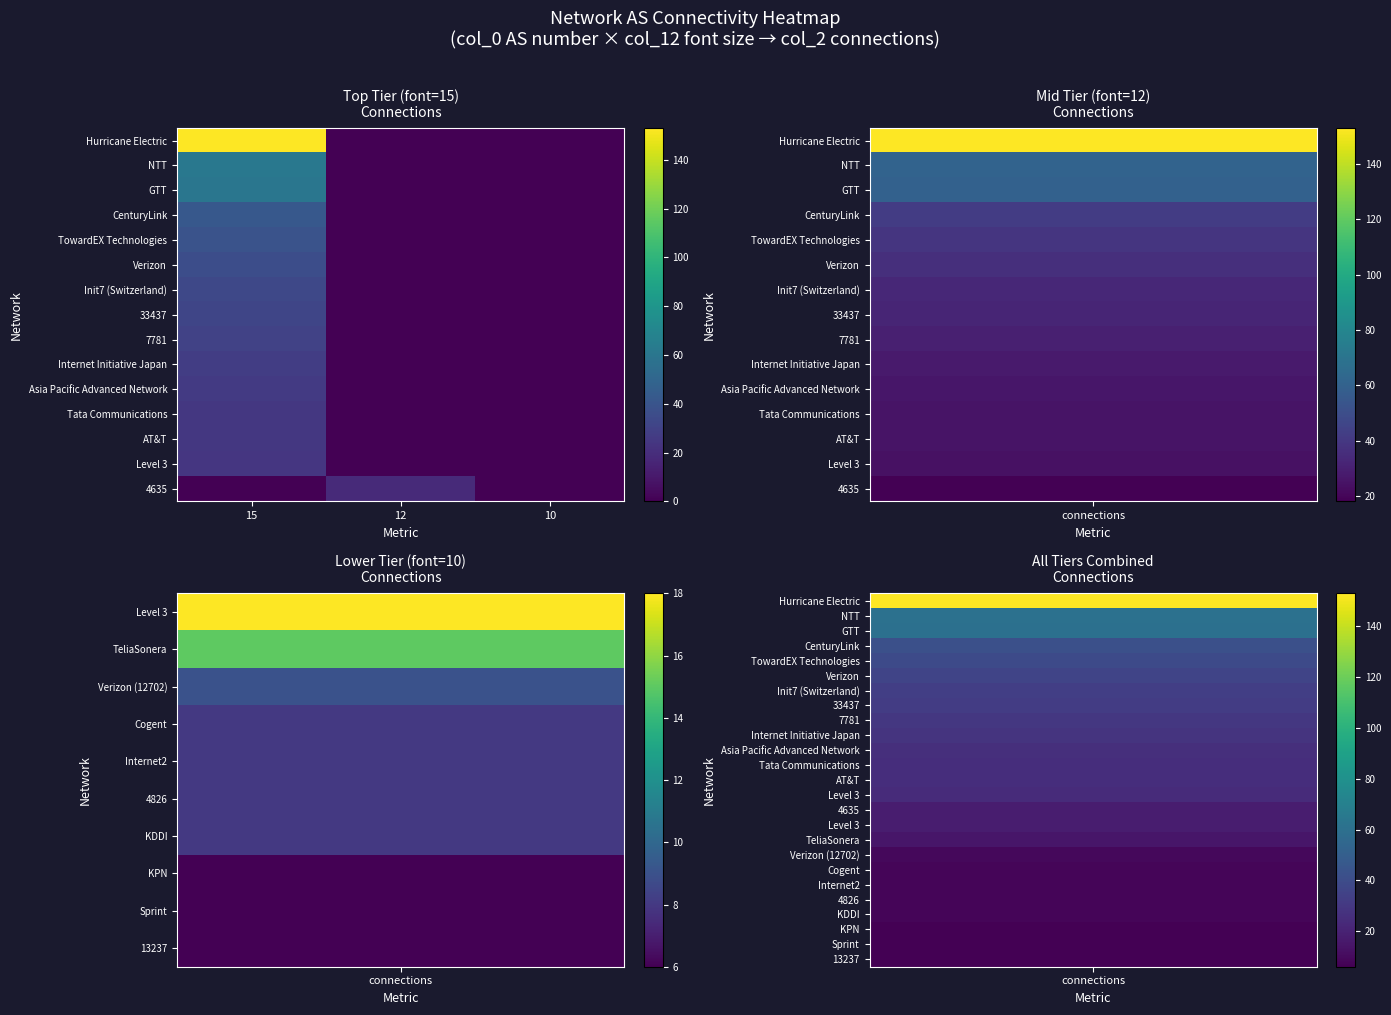

Reading left to right, transcribe all the data shown in this chart.

Hurricane Electric: 15=153	12=0	10=0
NTT: 15=61	12=0	10=0
GTT: 15=60	12=0	10=0
CenturyLink: 15=42	12=0	10=0
TowardEX Technologies: 15=39	12=0	10=0
Verizon: 15=36	12=0	10=0
Init7 (Switzerland): 15=33	12=0	10=0
33437: 15=32	12=0	10=0
7781: 15=30	12=0	10=0
Internet Initiative Japan: 15=28	12=0	10=0
Asia Pacific Advanced Network: 15=26	12=0	10=0
Tata Communications: 15=25	12=0	10=0
AT&T: 15=25	12=0	10=0
Level 3: 15=24	12=0	10=0
4635: 15=0	12=18	10=0